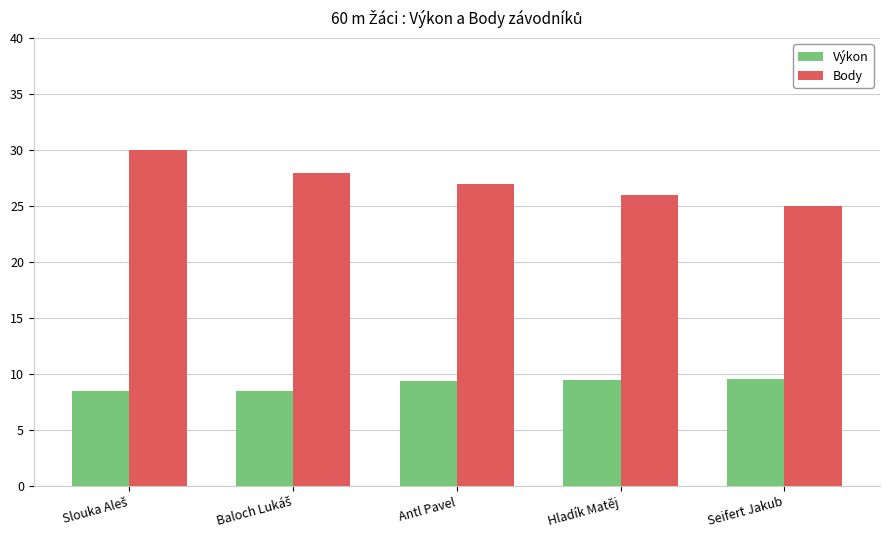

Which series has the largest total across all categories?

Body